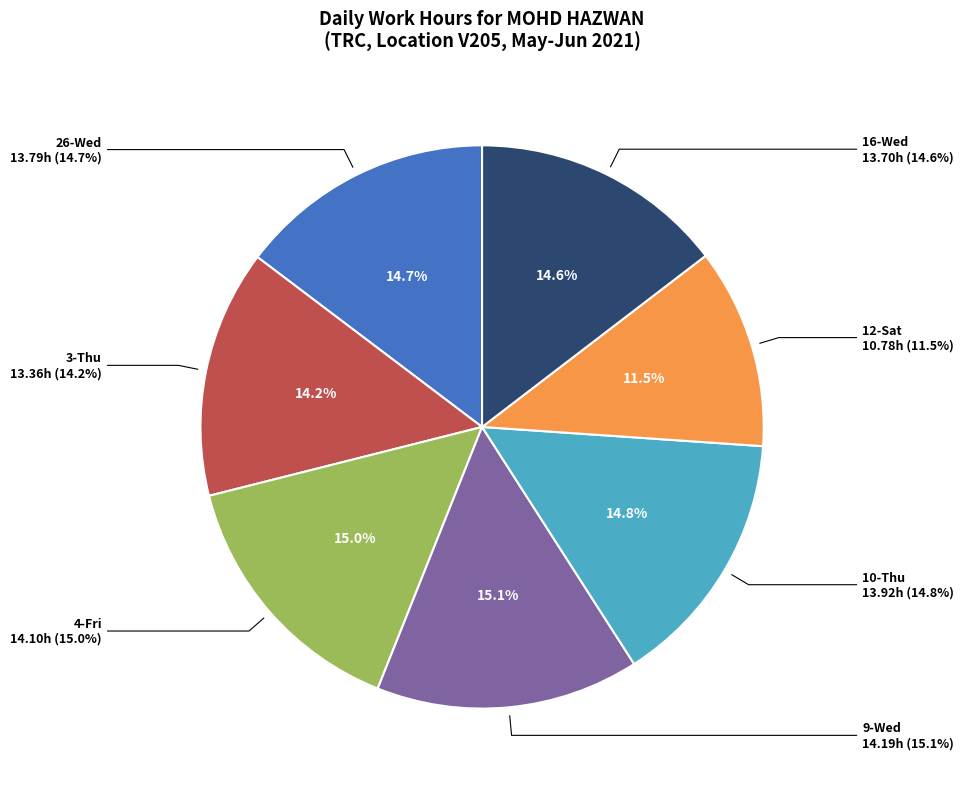

What percentage is NOT represented by 12-Sat?

88.5%